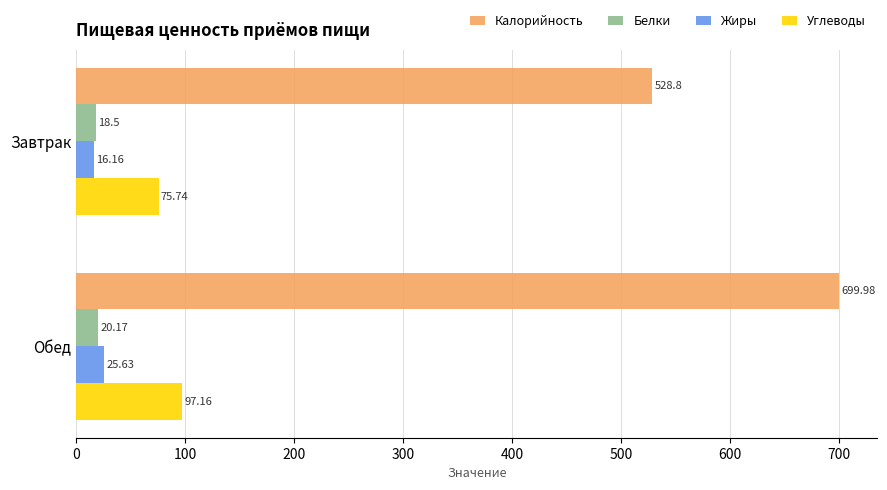

List the labels in order of Белки value, largest first.

Обед, Завтрак